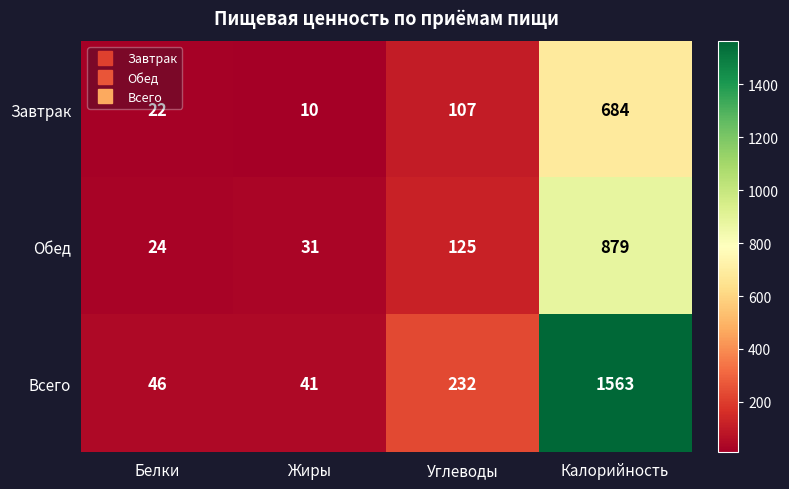

At which category does the chart reach its minimum across all series?

Жиры